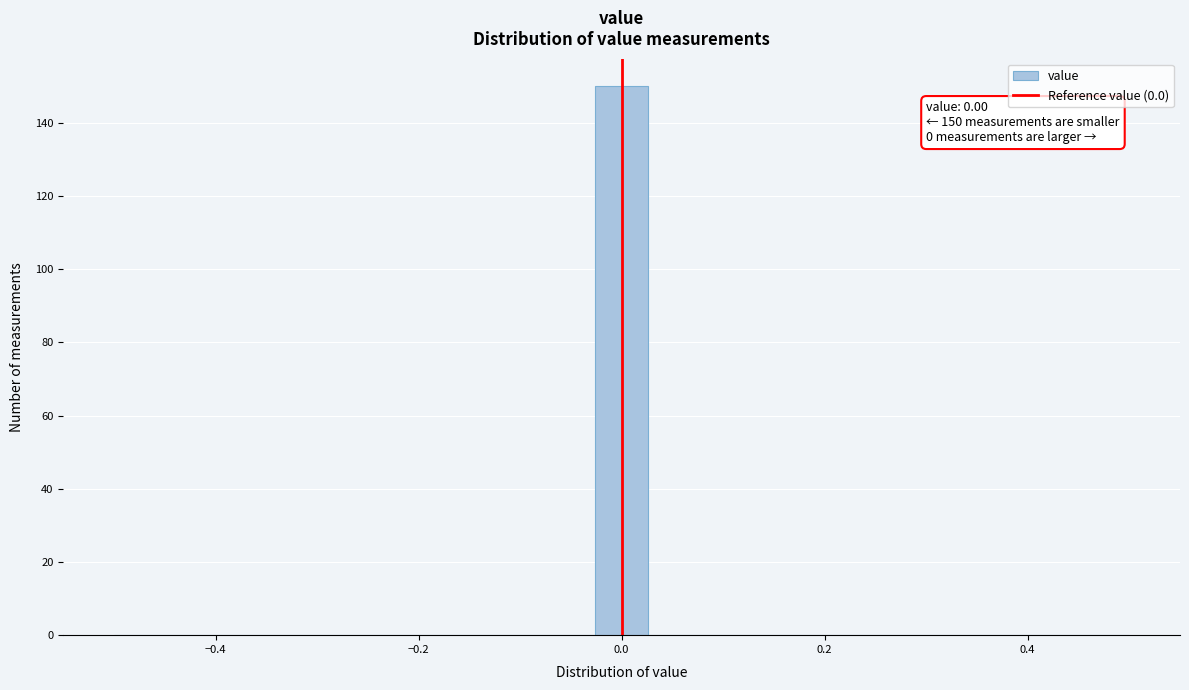

Around what value on the x-axis is the tallest bar? Give the approximate position of its centre, as read against the axis.

0.00